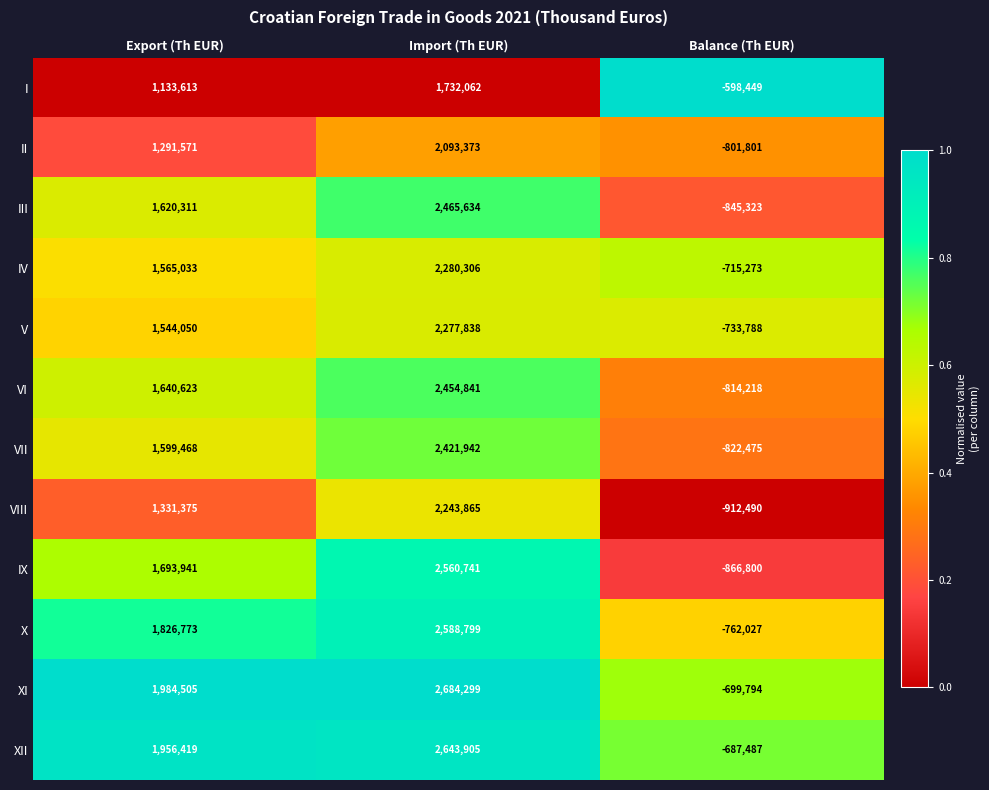

What is the sum of all IX values?

3387882